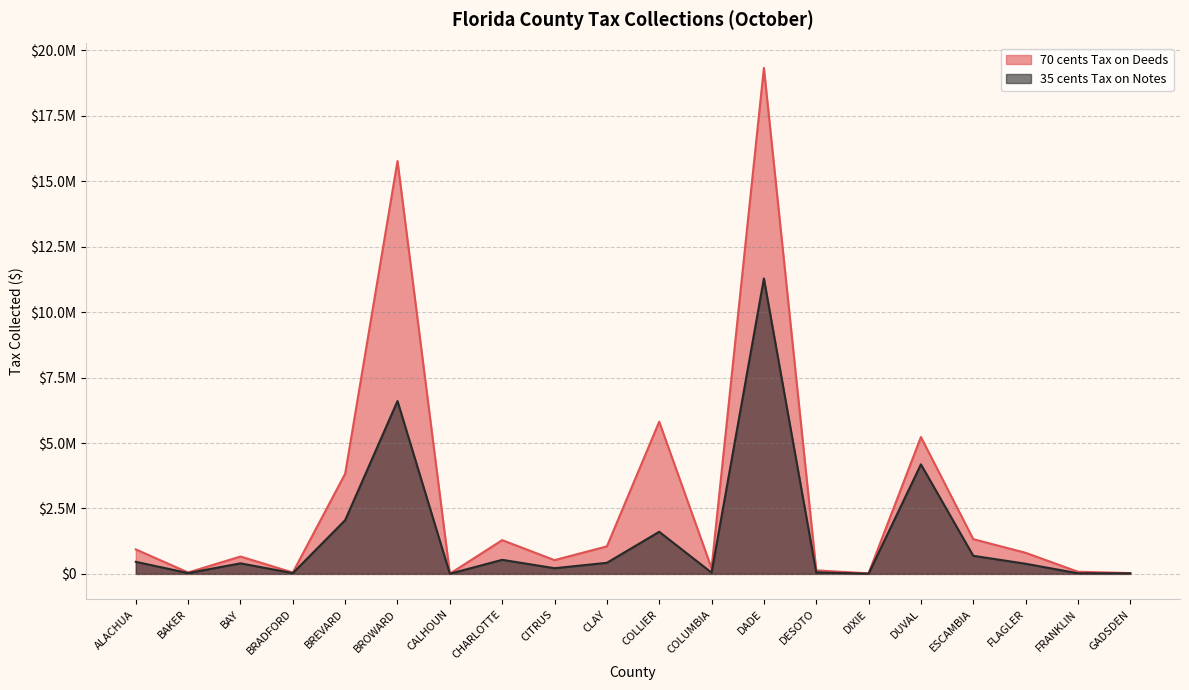

Rank the series by their maximum value, from highest to lowest.

70 cents Tax on Deeds, 35 cents Tax on Notes